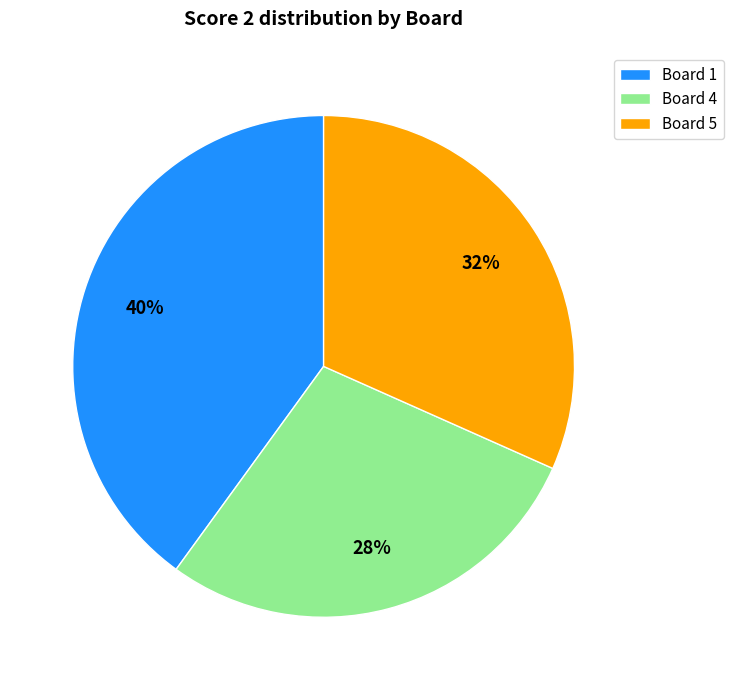

Is there a majority slice in this chart?

No